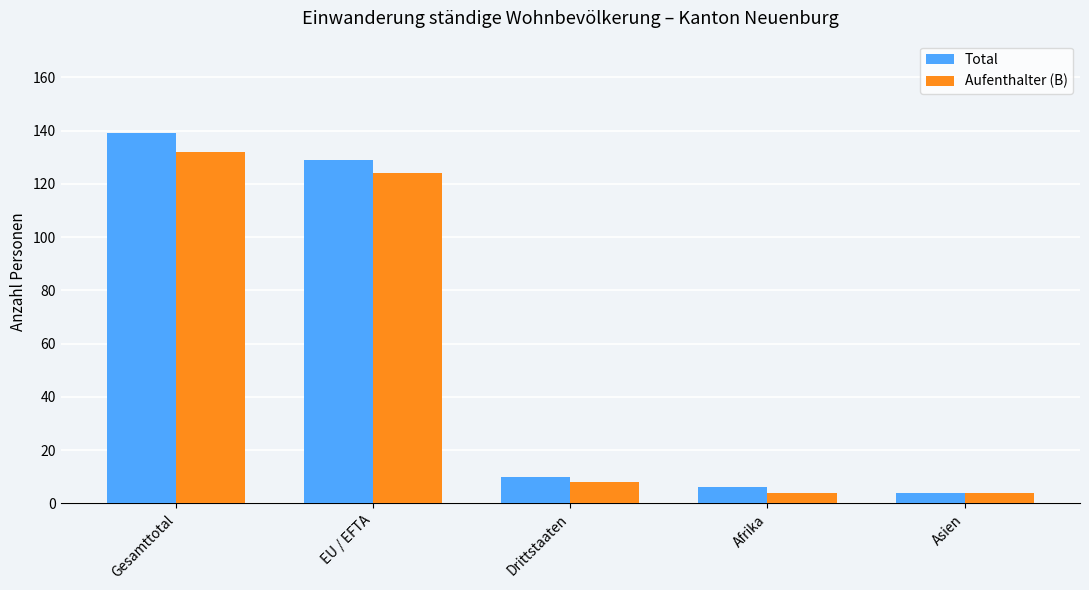

What is the sum of the Aufenthalter (B) values at Drittstaaten and Gesamttotal?

140